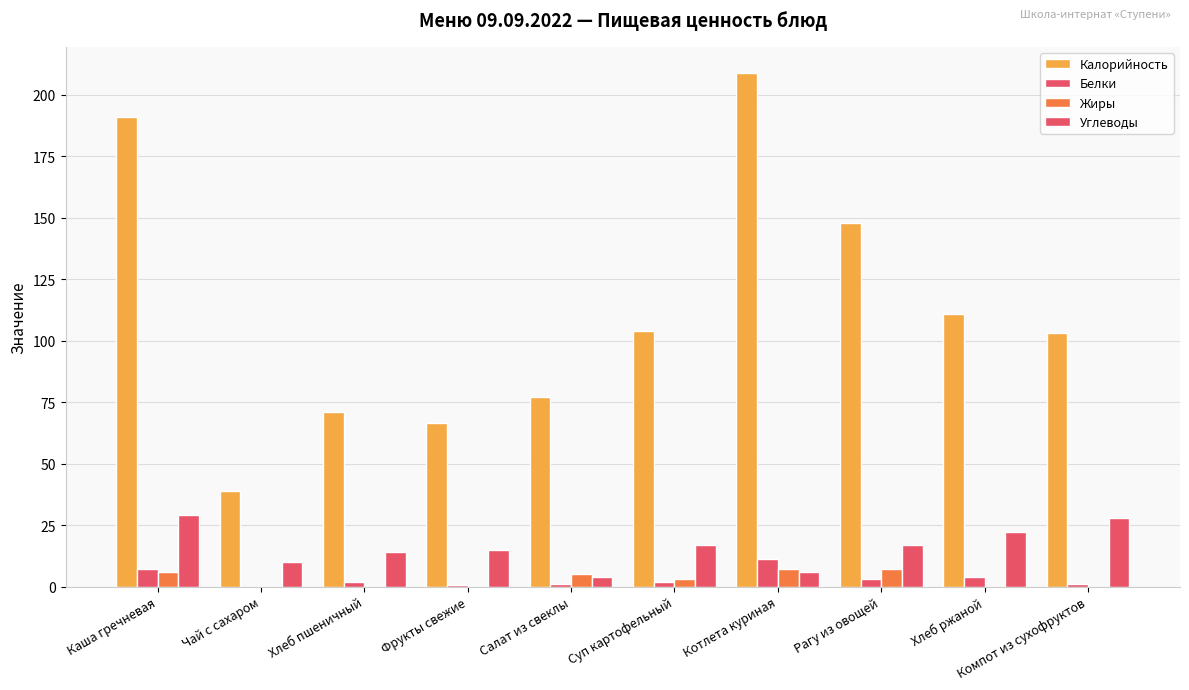

How many groups of bars are there?

10